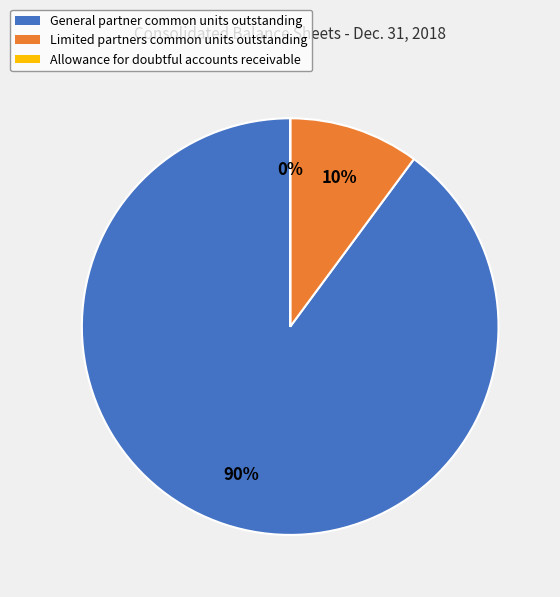

Do Limited partners common units outstanding and General partner common units outstanding together represent more than half of the pie?

Yes